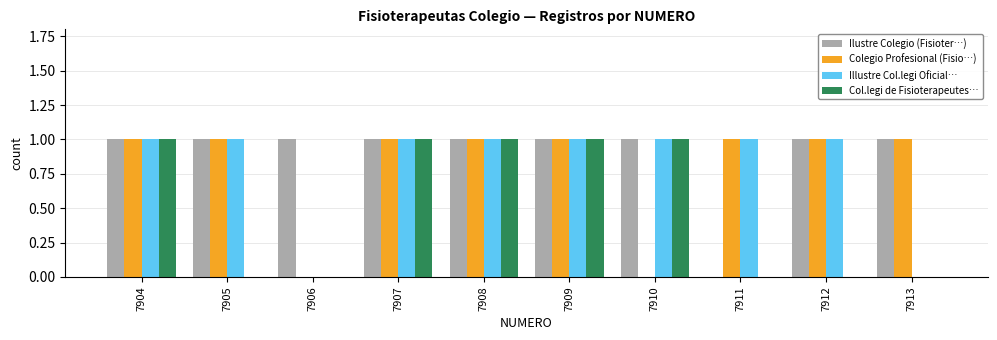

What is the sum of all Illustre Col.legi Oficial… values?

8